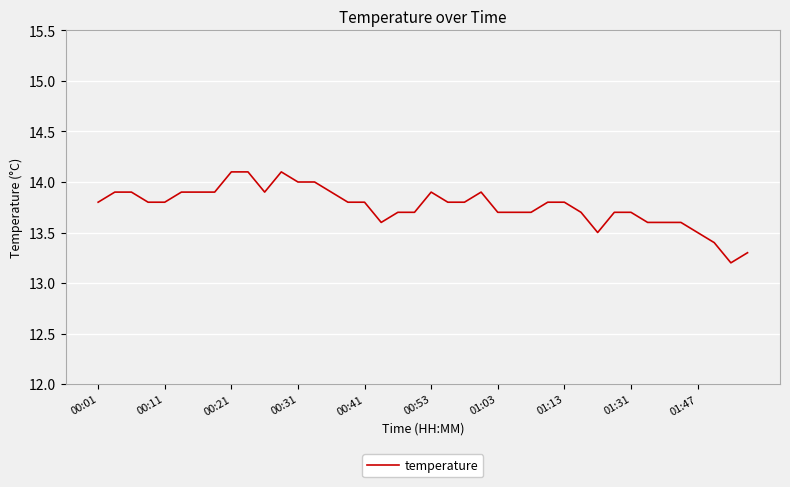

What is the minimum value shown in the chart?

13.2